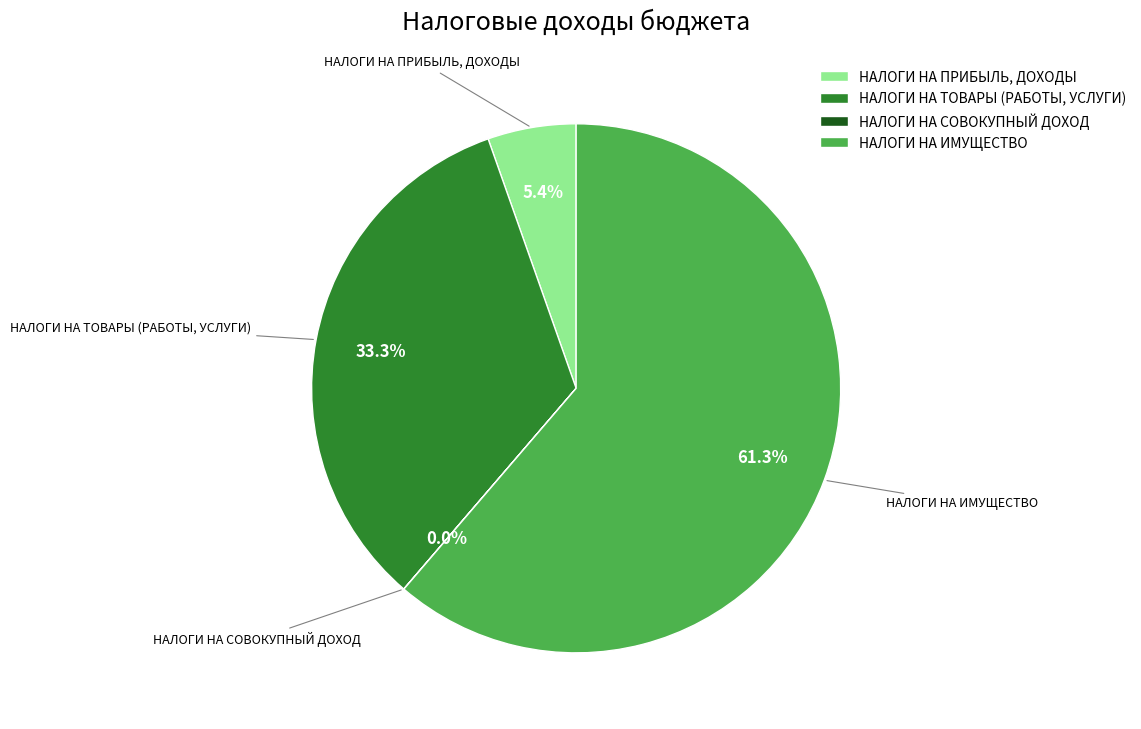

To the nearest percent, what is the average slice percentage?

25%